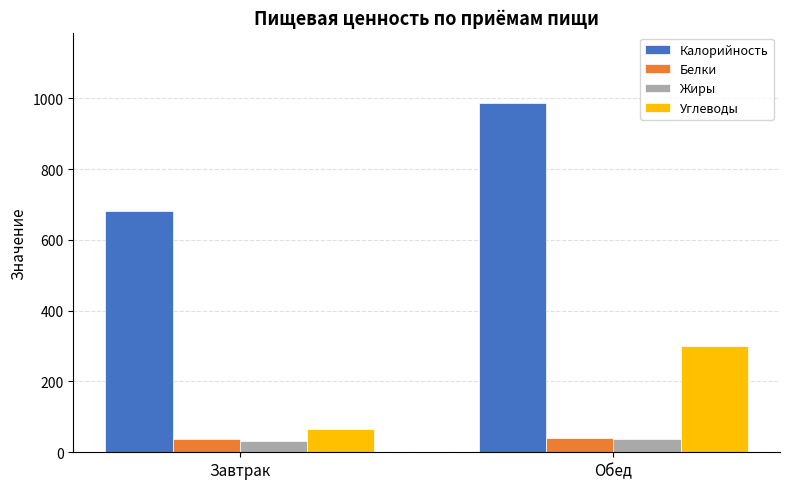

What is the maximum value for Калорийность?

987.8